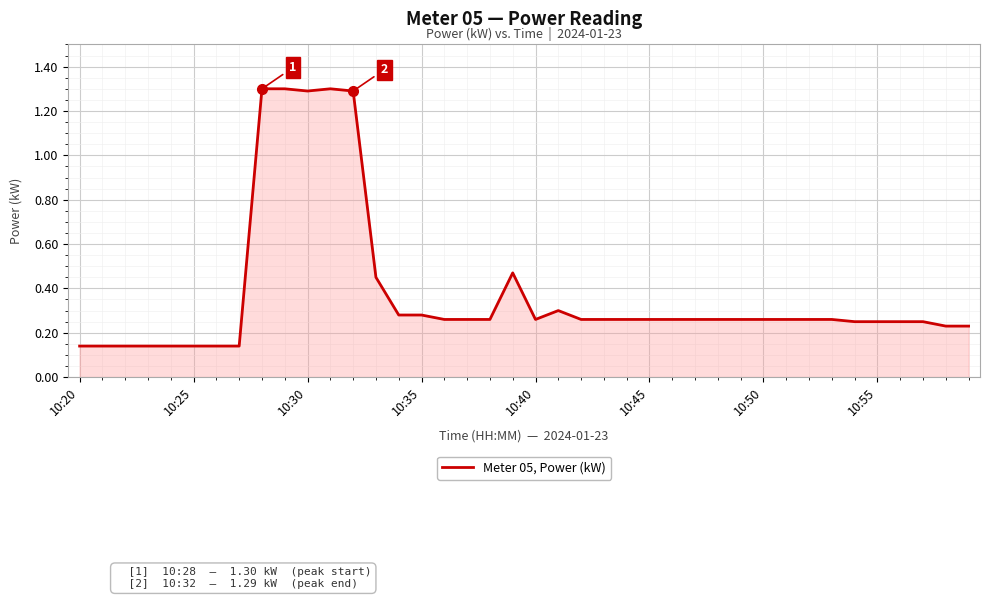

How many distinct data groups are displayed?

1